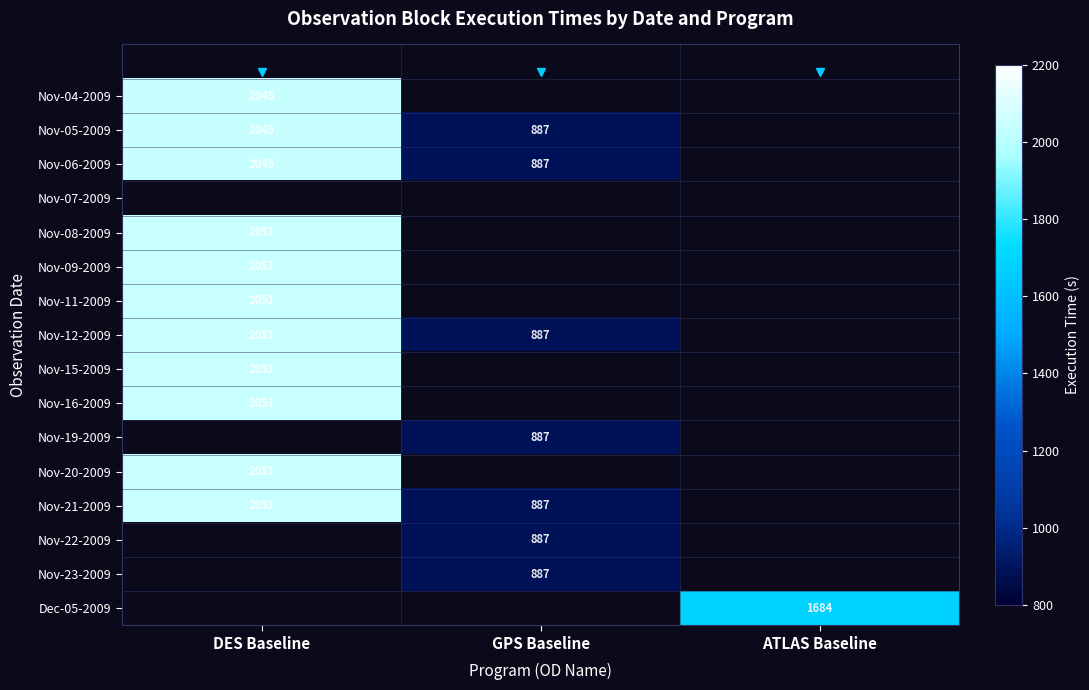

True or false: Nov-22-2009 has a value of 1515 at GPS Baseline.

False